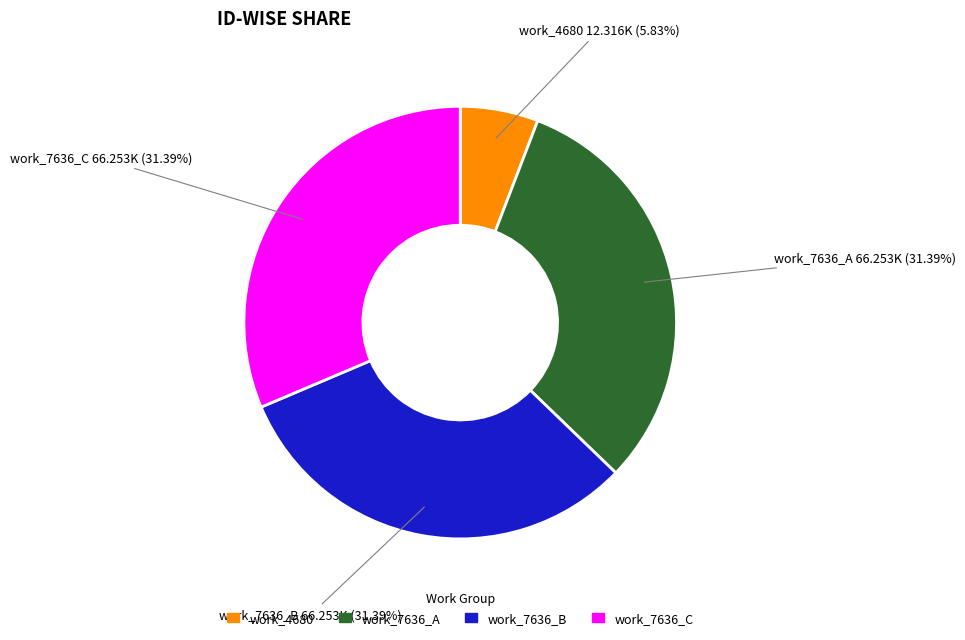

Is there any slice that represents more than half of the pie?

No